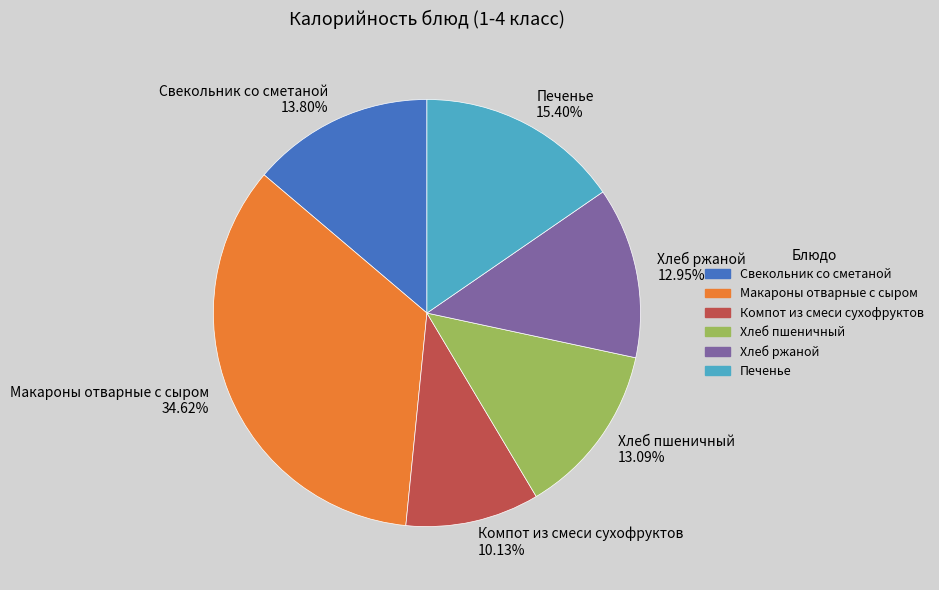

Which slice is the largest?

Макароны отварные с сыром